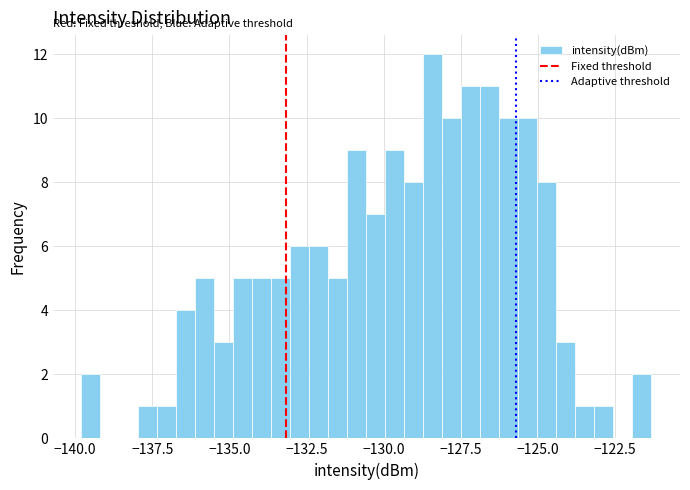

Read against the x-axis, roughly where is the centre of the tallest bar?

-128.5